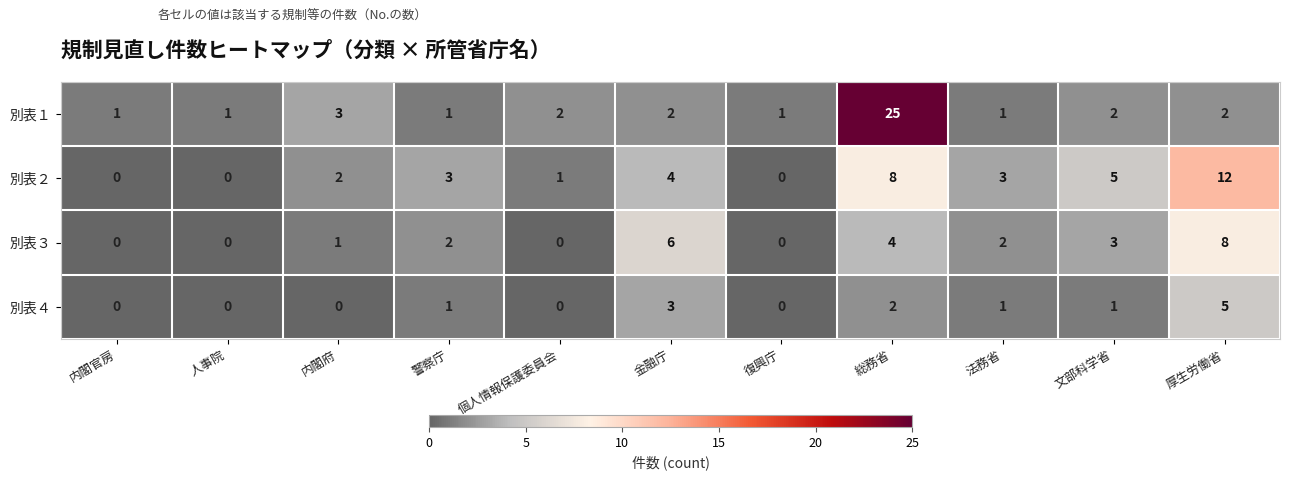

Which series has the largest range (max minus min)?

別表１